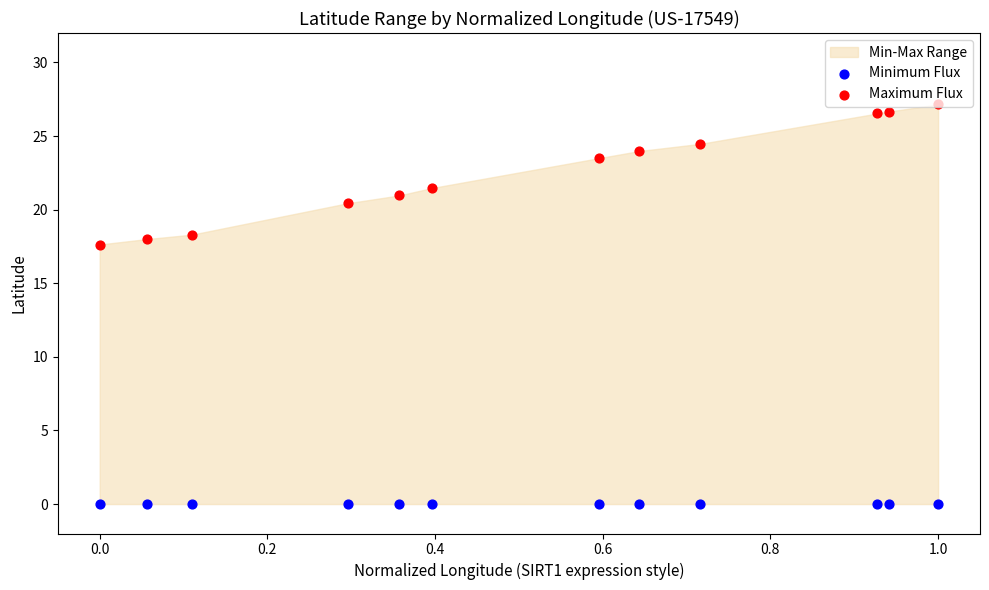

Which series has the largest total across all categories?

Maximum Flux